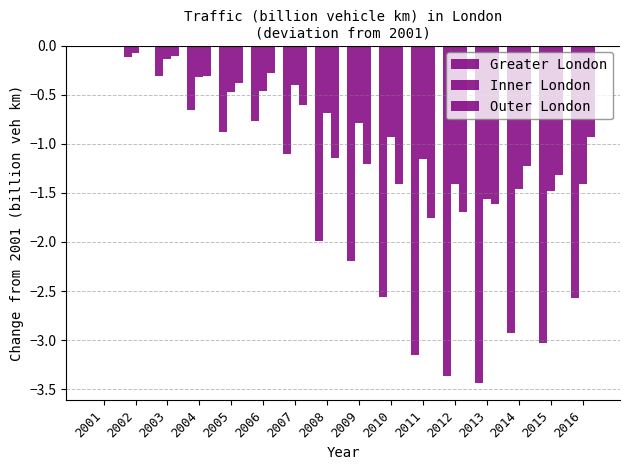

Rank the series by their maximum value, from highest to lowest.

Greater London, Inner London, Outer London